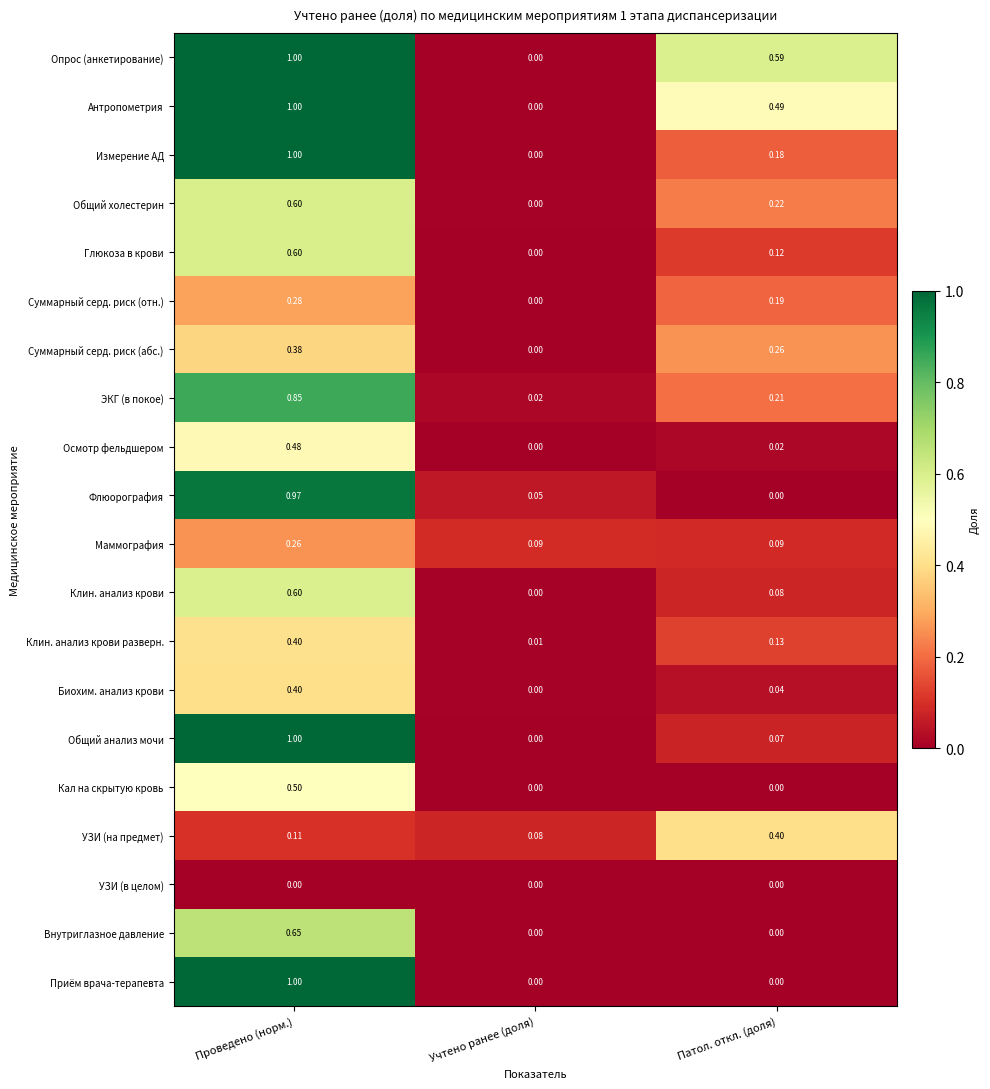

At which category is the sum across all series the highest?

Проведено (норм.)